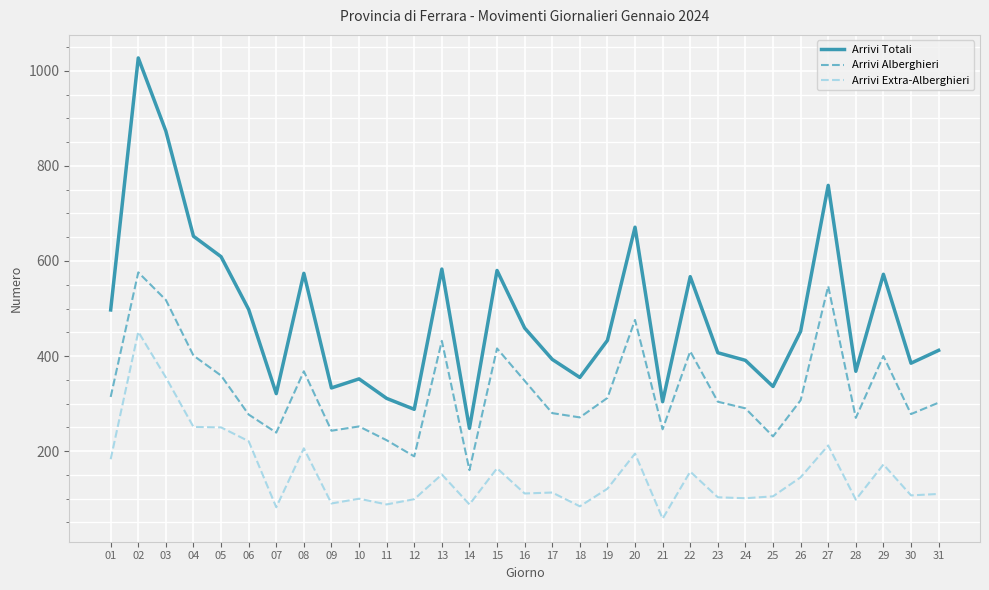

Between 22 and 28, which series saw the biggest shift?

Arrivi Totali